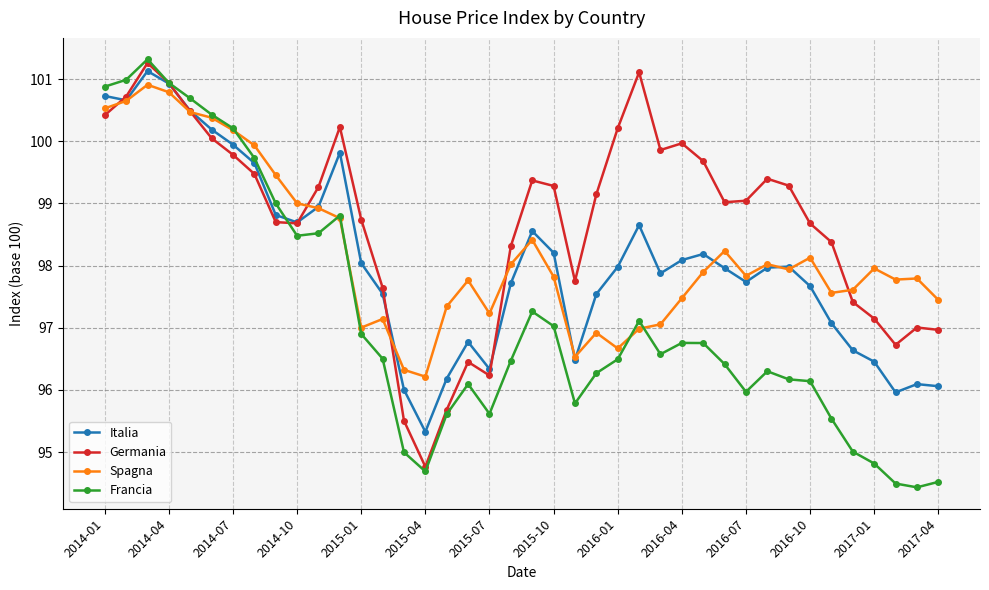

What is the smallest value displayed?

94.4